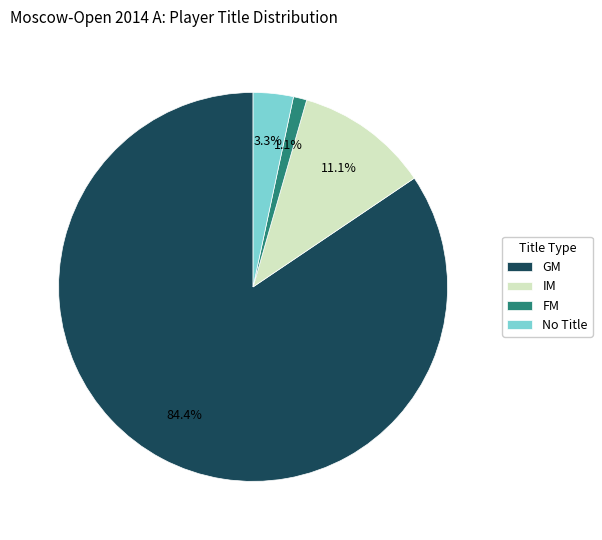

Is IM the majority of the pie?

No